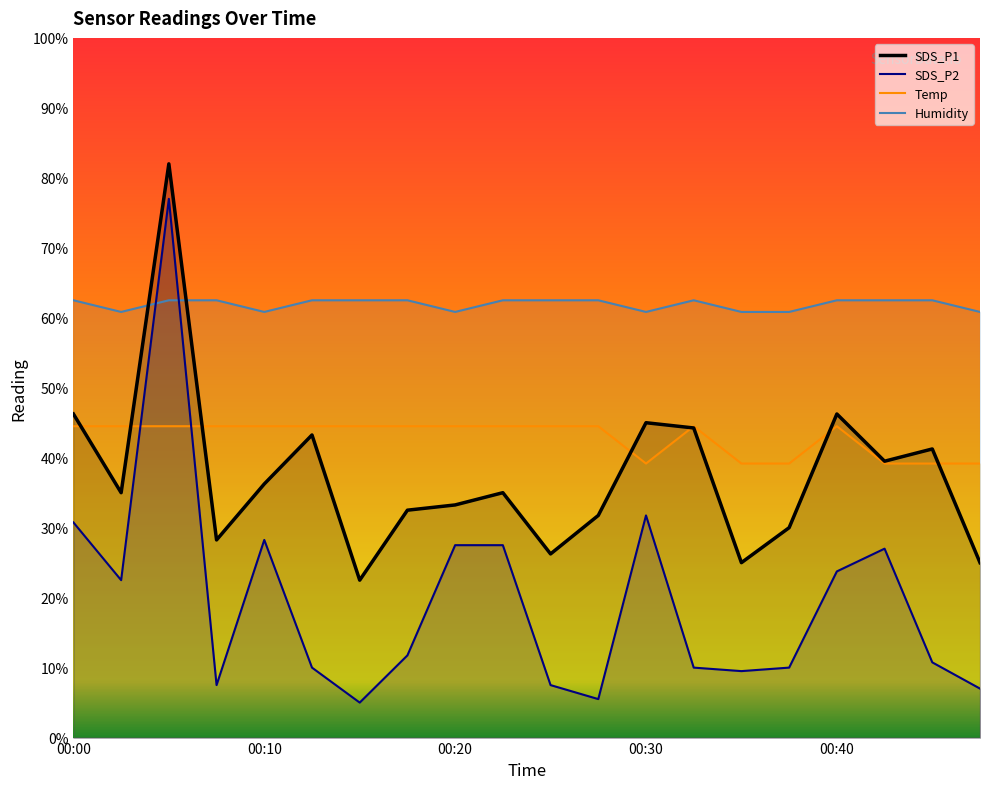

Which series has the widest spread of values?

SDS_P2